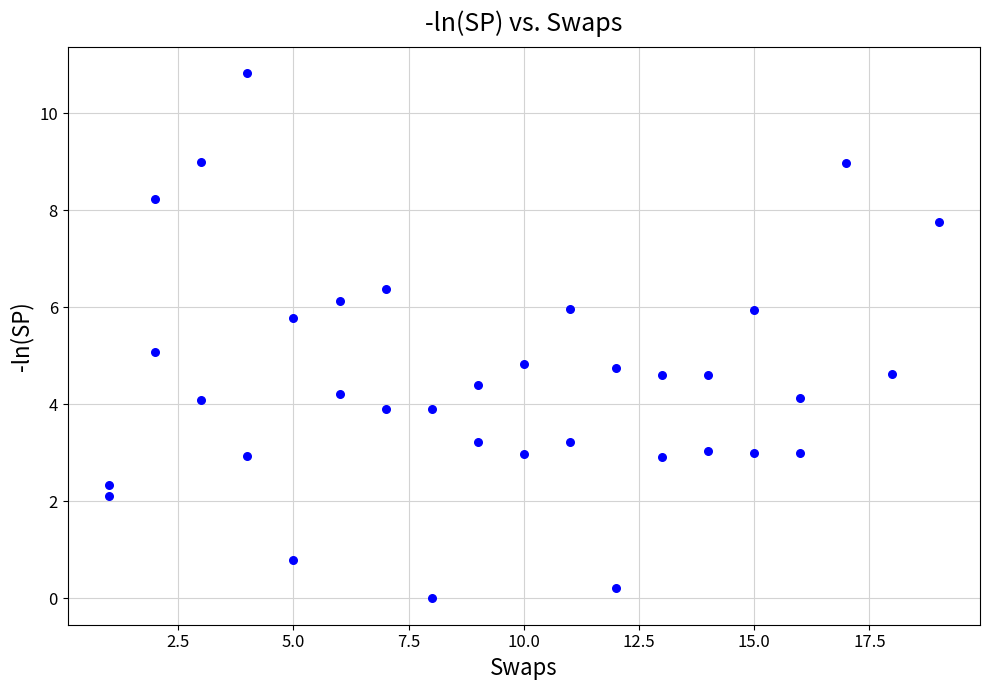

What is the range of X values (max minus min)?

18.0